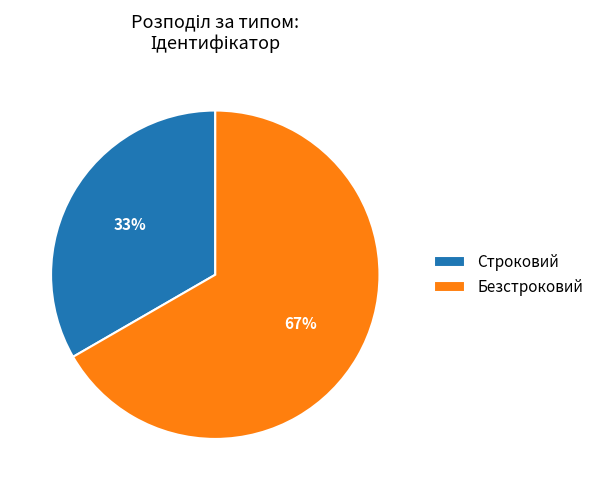

Does any single category account for the majority?

Yes